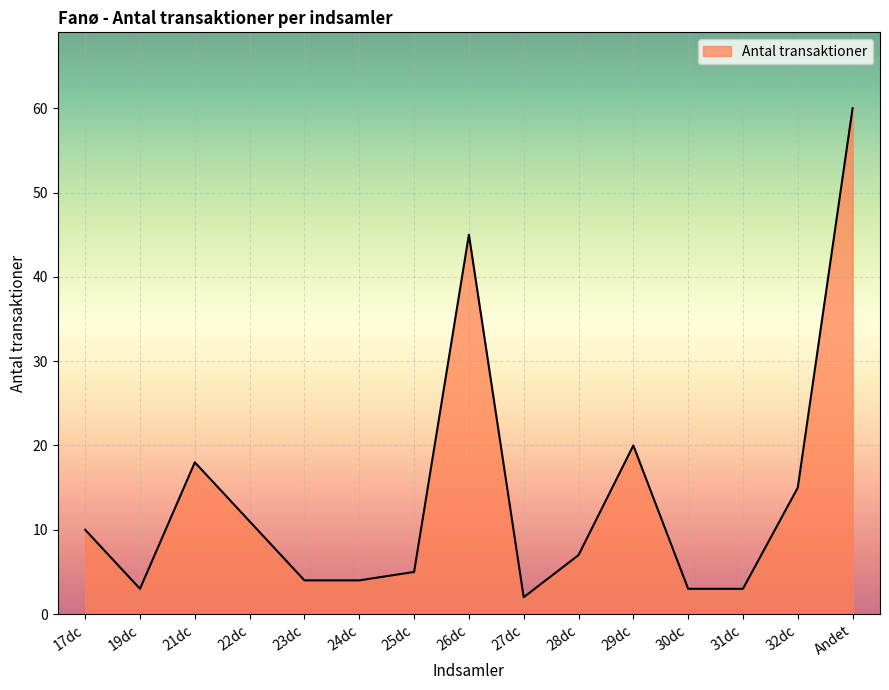

Does the chart have visible grid lines?

Yes